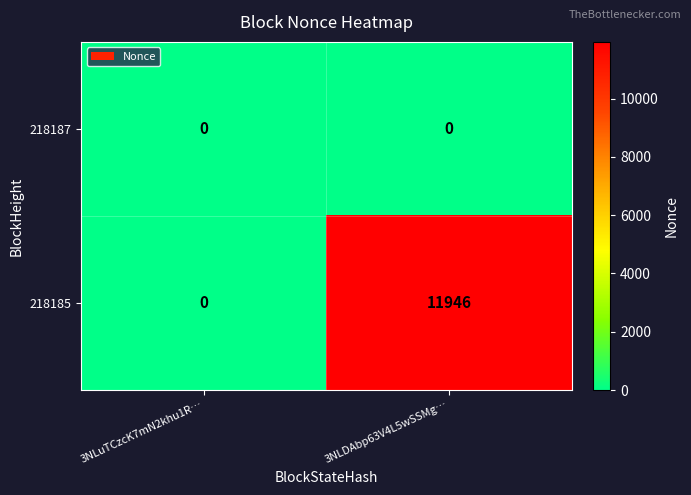

What is the average value of the 218185 series?

5973